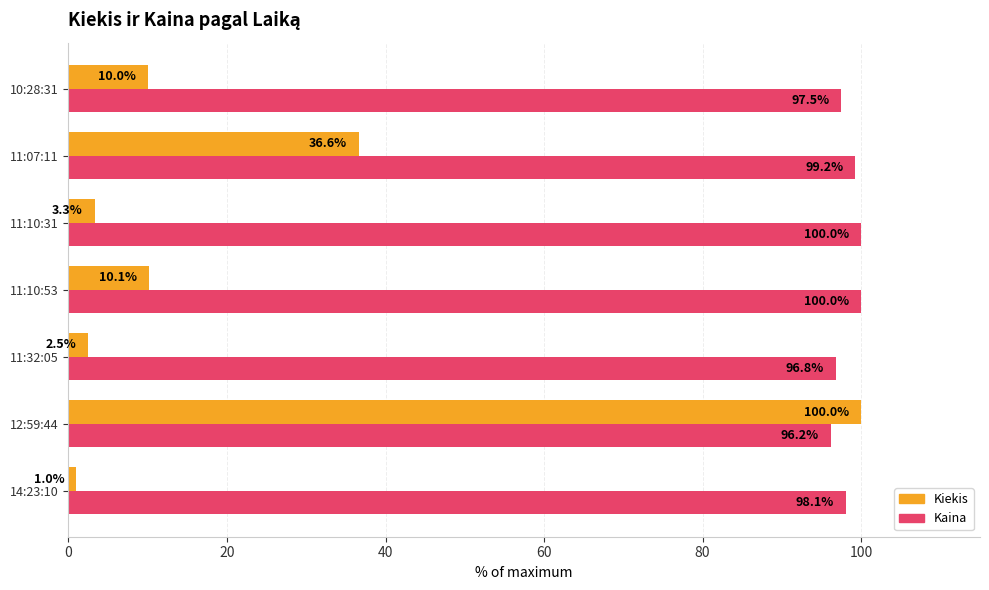

Which series has the largest total across all categories?

Kaina